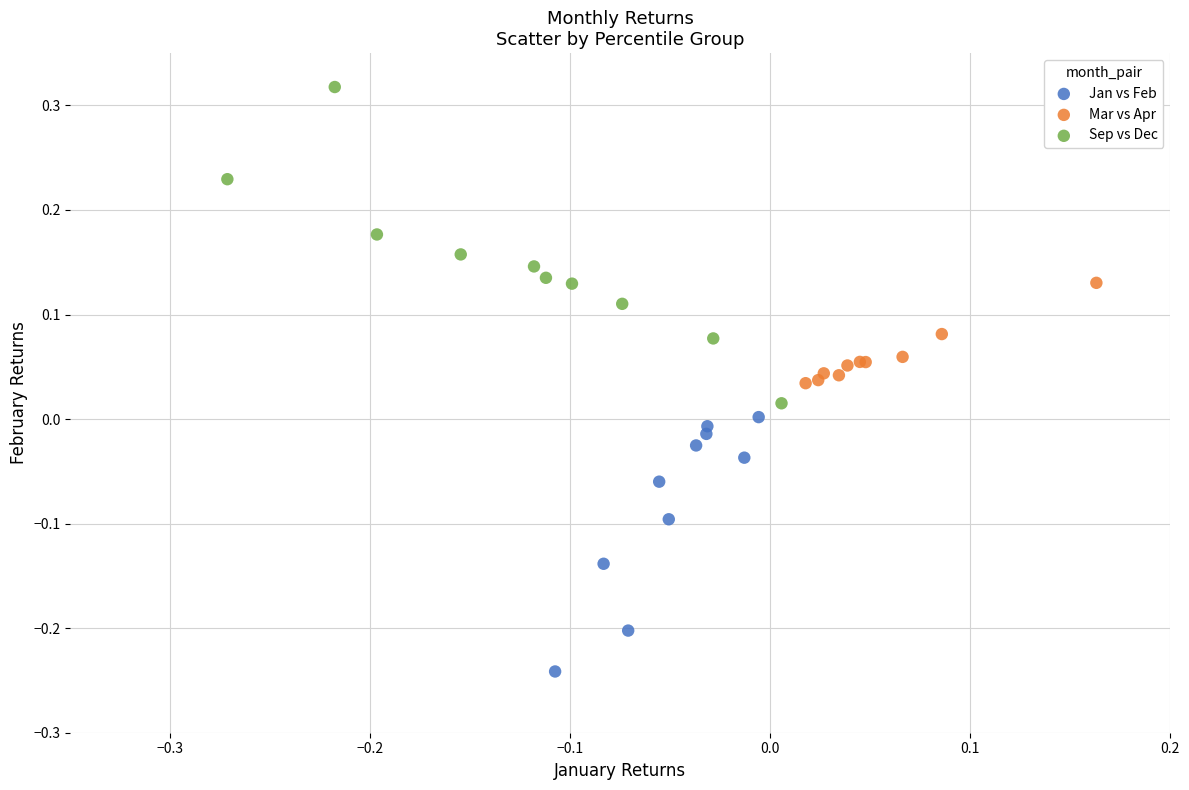

Which series reaches the minimum Y coordinate?

Jan vs Feb